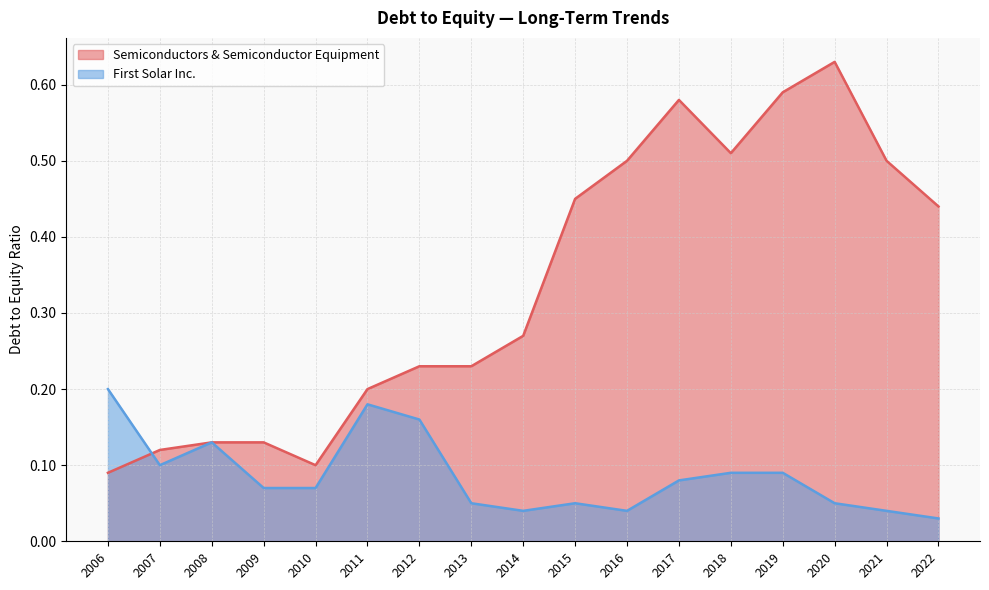

Which series has the largest range (max minus min)?

Semiconductors & Semiconductor Equipment